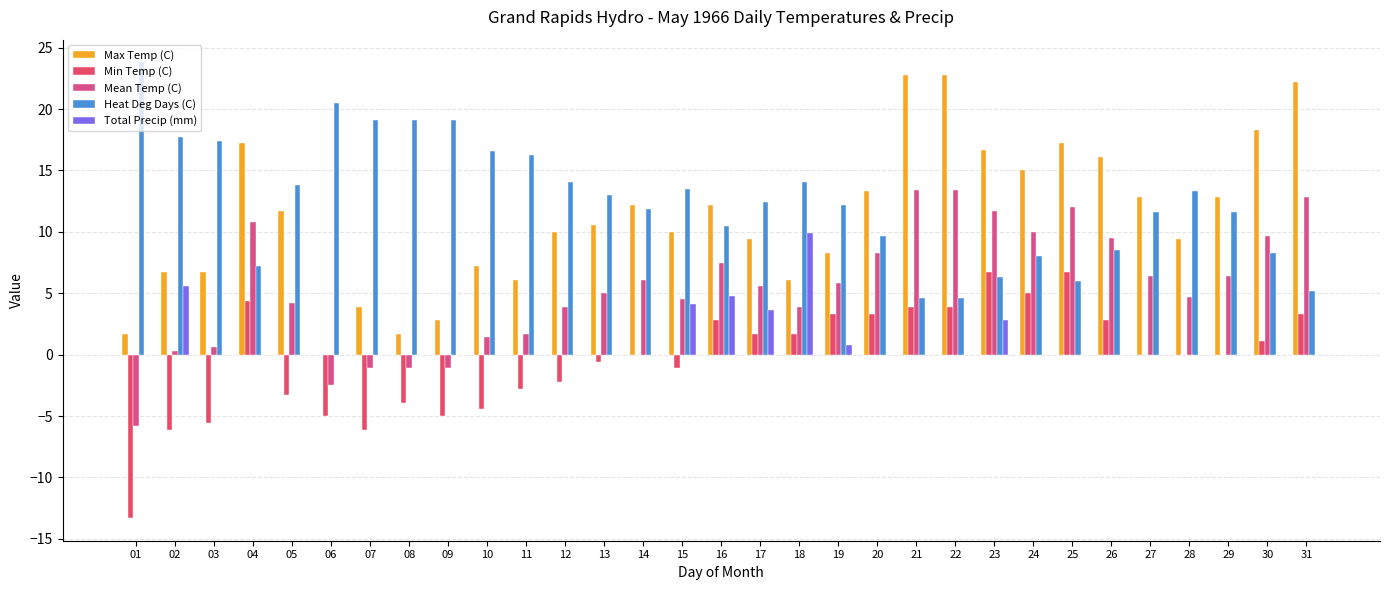

How many series are shown in this chart?

5